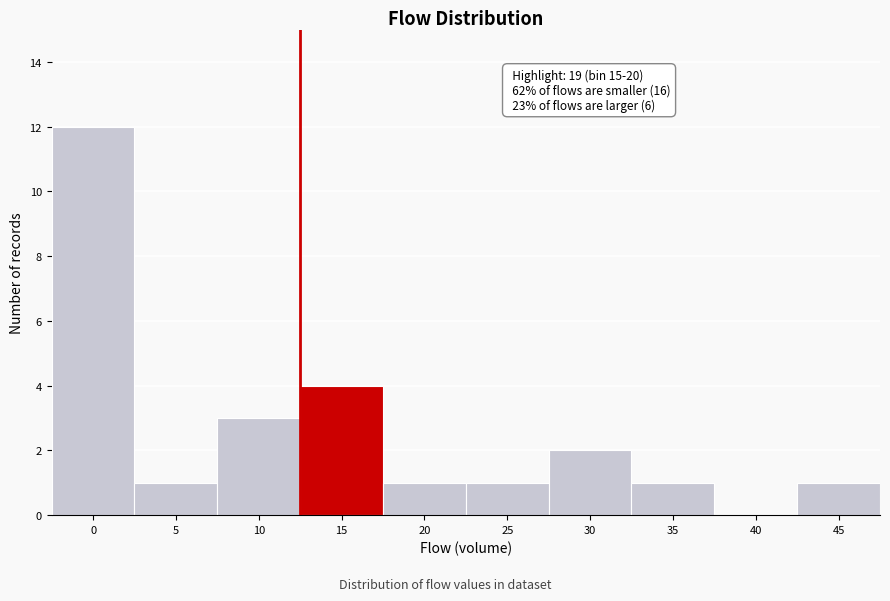

Reading right to left, what are all the values shown in this chart?

45=1	40=0	35=1	30=2	25=1	20=1	15=4	10=3	5=1	0=12